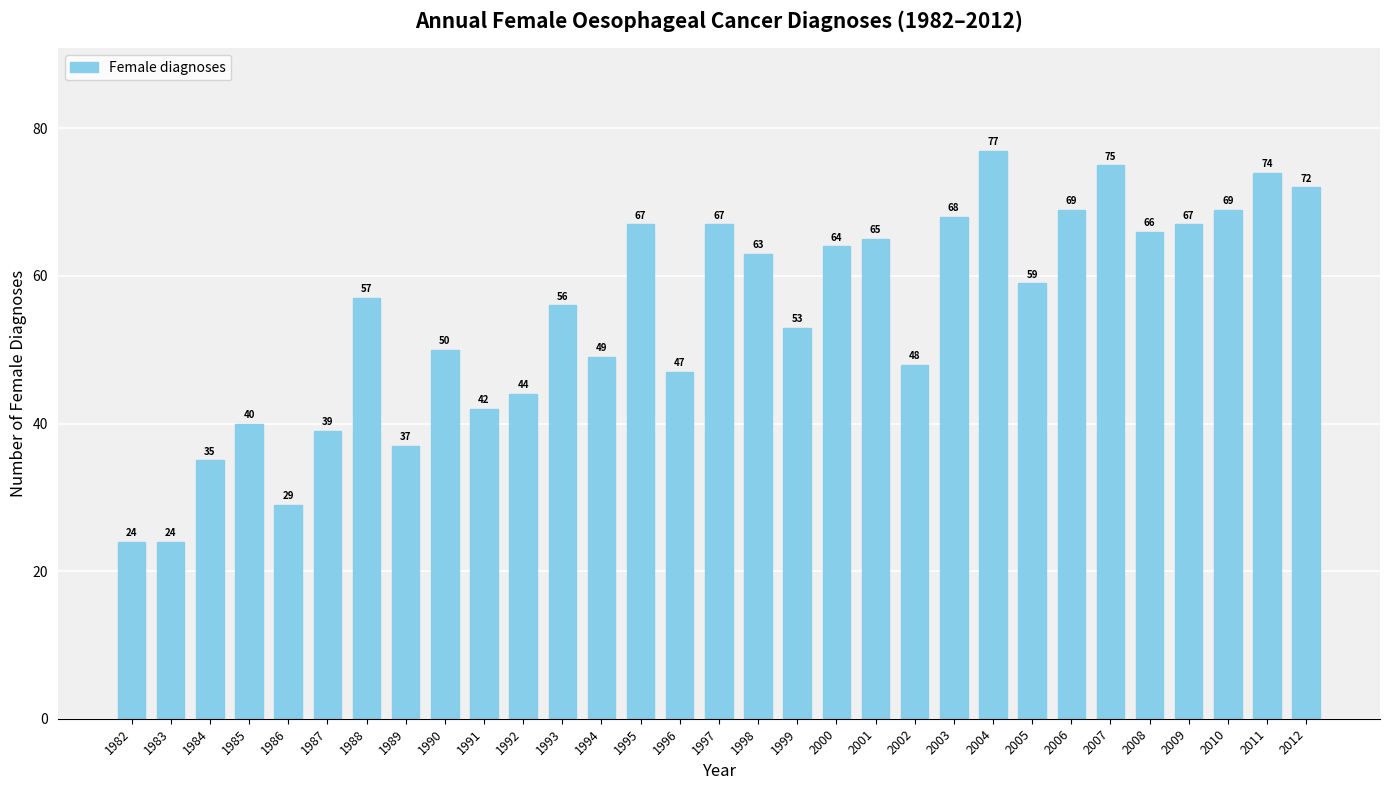

Reading right to left, what are all the values shown in this chart?

72	74	69	67	66	75	69	59	77	68	48	65	64	53	63	67	47	67	49	56	44	42	50	37	57	39	29	40	35	24	24